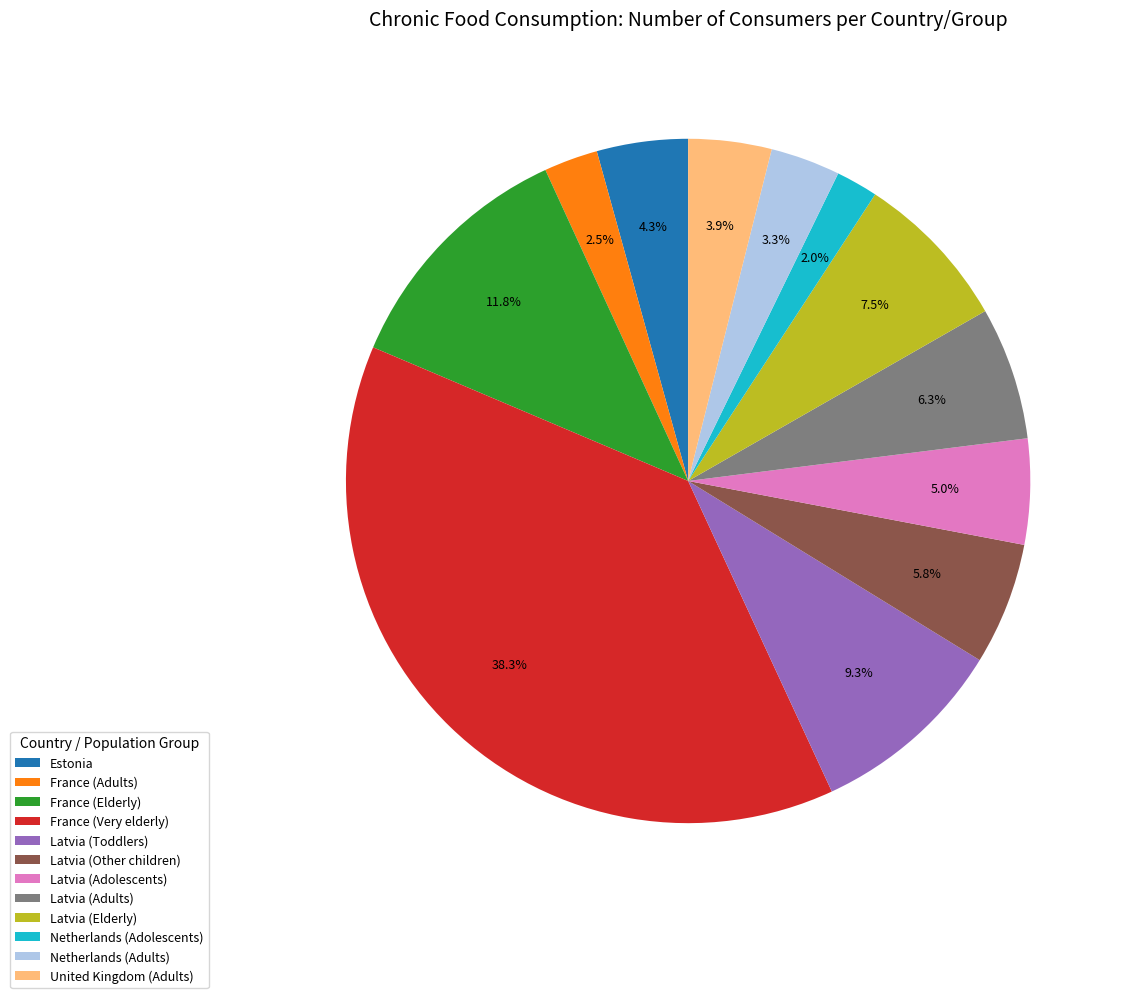

Does any single category account for the majority?

No